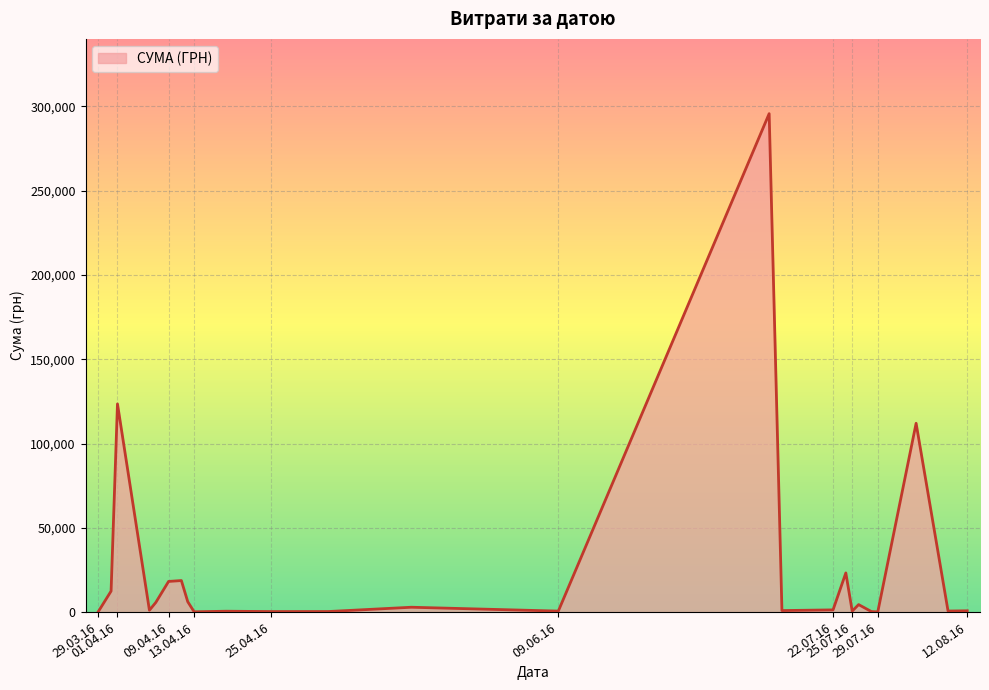

What is the difference between the maximum and second lowest values?

295464.7